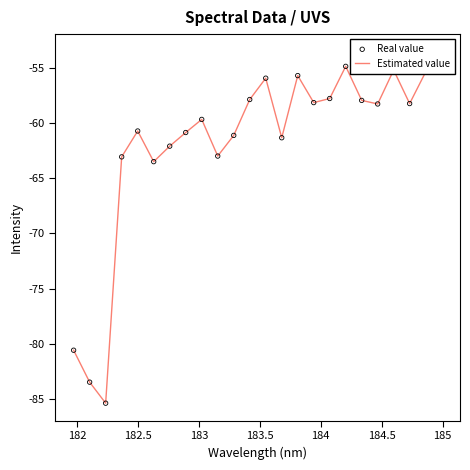

Is the value of Real value at 182.5 greater than the value of Estimated value at 11?

No